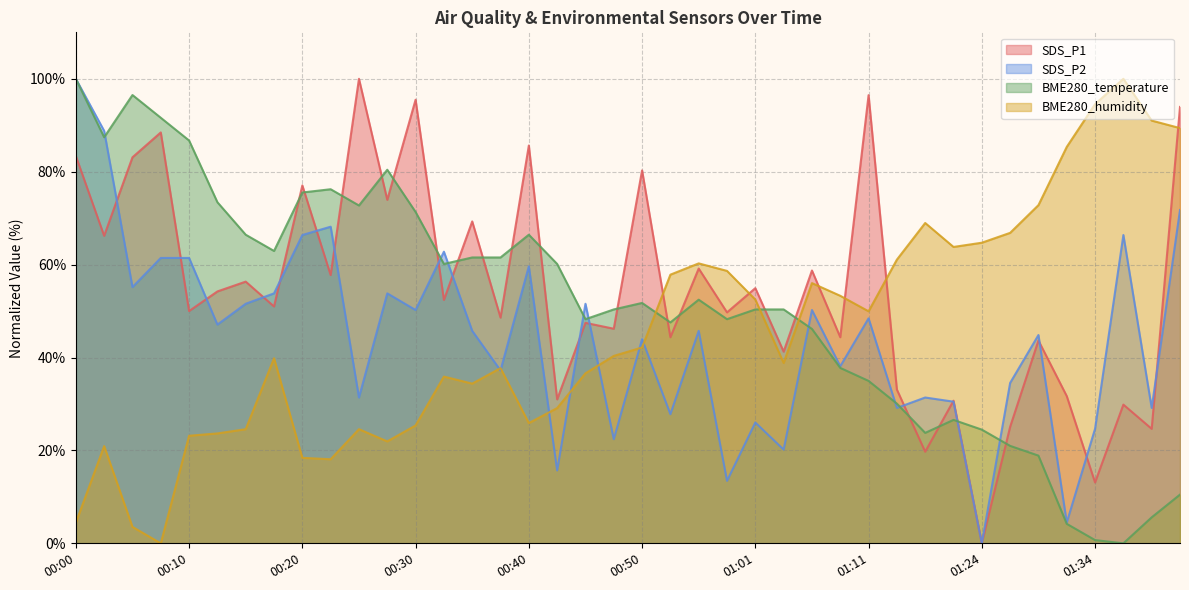

Read the SDS_P1 value at 01:01.

54.9